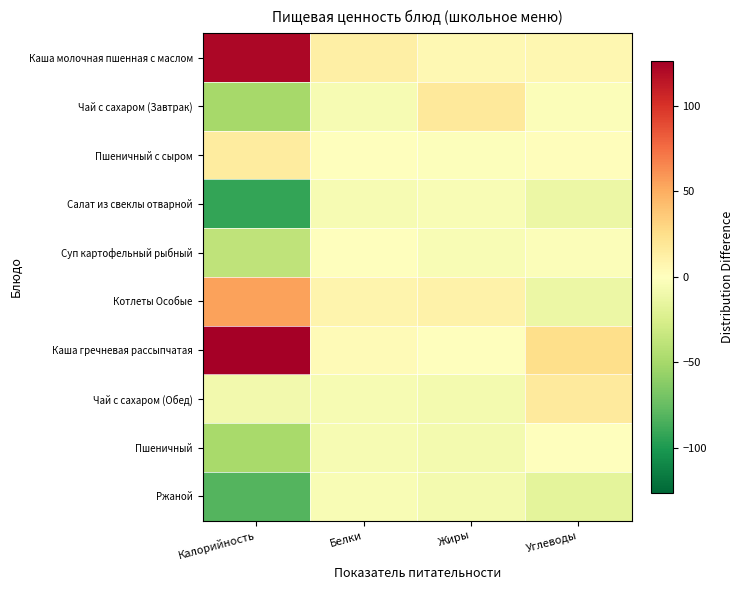

Reading left to right, transcribe all the data shown in this chart.

Каша молочная пшенная с маслом: Калорийность=122.4	Белки=12.6	Жиры=5.5	Углеводы=6.3
Чай с сахаром (Завтрак): Калорийность=-49.6	Белки=-5.1	Жиры=17.5	Углеводы=-2.7
Пшеничный с сыром: Калорийность=15.4	Белки=0.6	Жиры=-1.5	Углеводы=1.3
Салат из свеклы отварной: Калорийность=-92.6	Белки=-5.4	Жиры=-4.5	Углеводы=-12.7
Суп картофельный рыбный: Калорийность=-37.6	Белки=-0.4	Жиры=-4.5	Углеводы=-2.7
Котлеты Особые: Калорийность=54.4	Белки=8.6	Жиры=10.5	Углеводы=-12.7
Каша гречневая рассыпчатая: Калорийность=126.4	Белки=3.6	Жиры=-0.5	Углеводы=25.3
Чай с сахаром (Обед): Калорийность=-8.6	Белки=-5.4	Жиры=-7.5	Углеводы=16.3
Пшеничный: Калорийность=-48.6	Белки=-5.4	Жиры=-7.5	Углеводы=-0.7
Ржаной: Калорийность=-81.6	Белки=-4.0	Жиры=-7.2	Углеводы=-17.7